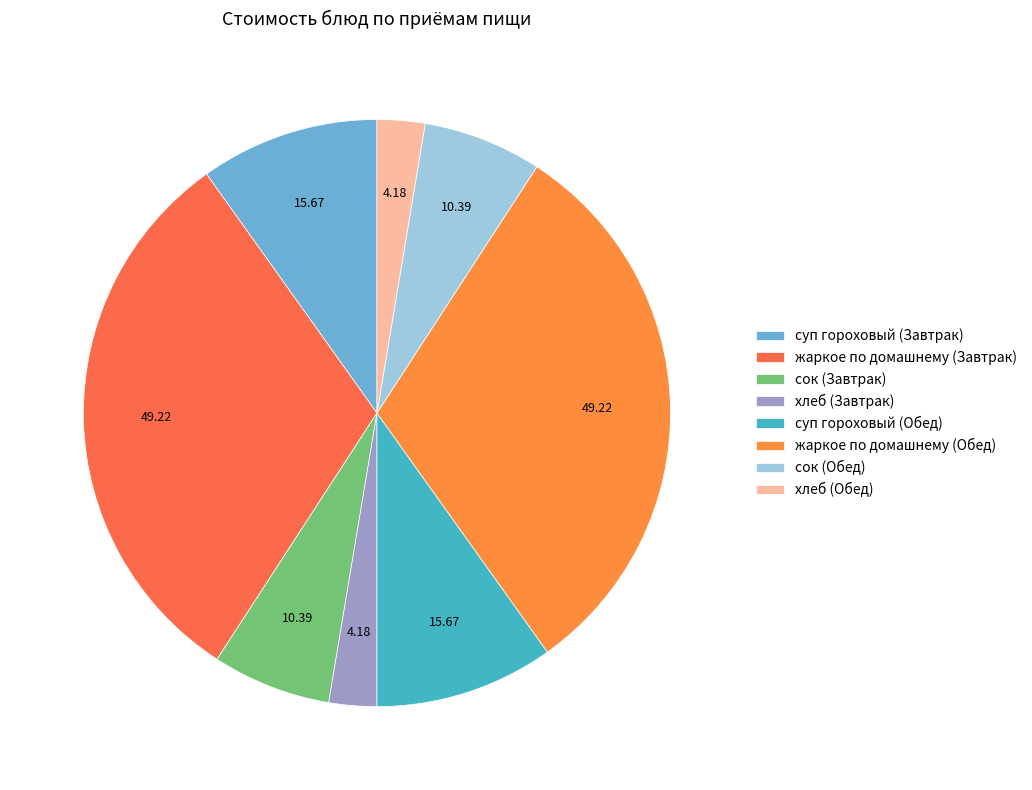

What is the smallest slice in the pie chart?

хлеб (Завтрак)